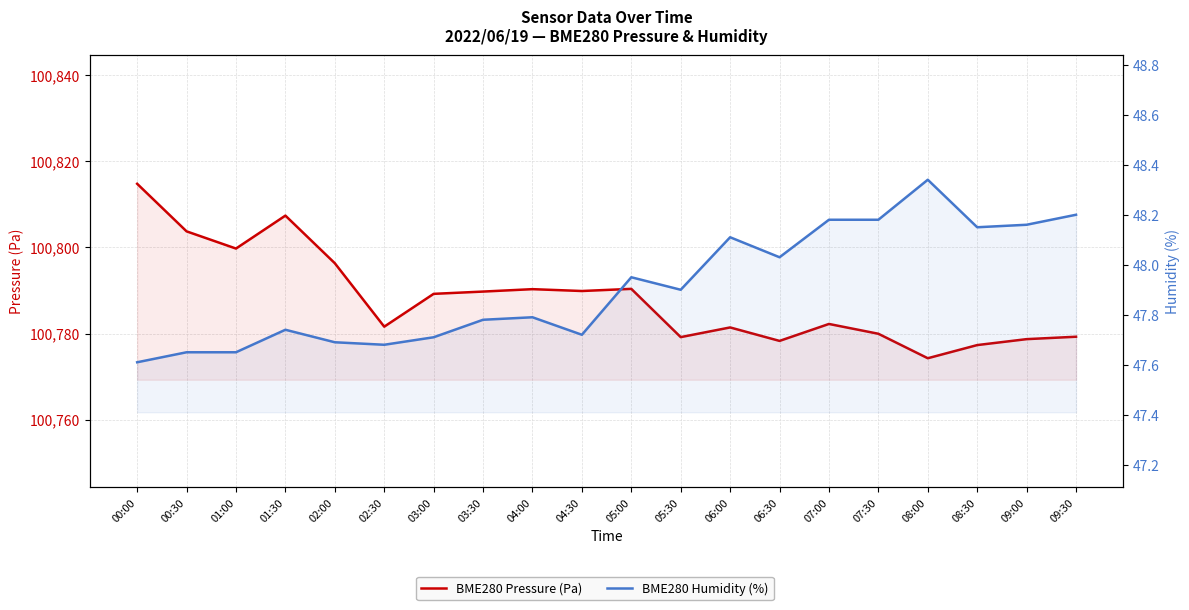

What is the total value across all series at 04:00?

100838.1